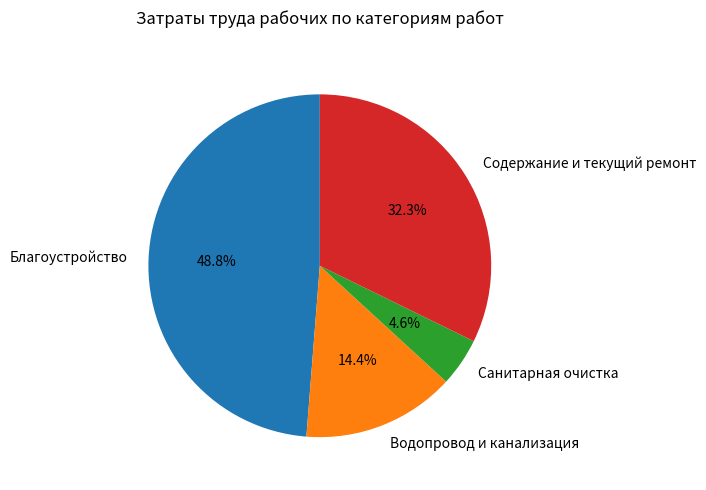

Is it true that Содержание и текущий ремонт is 32% of the pie?

True